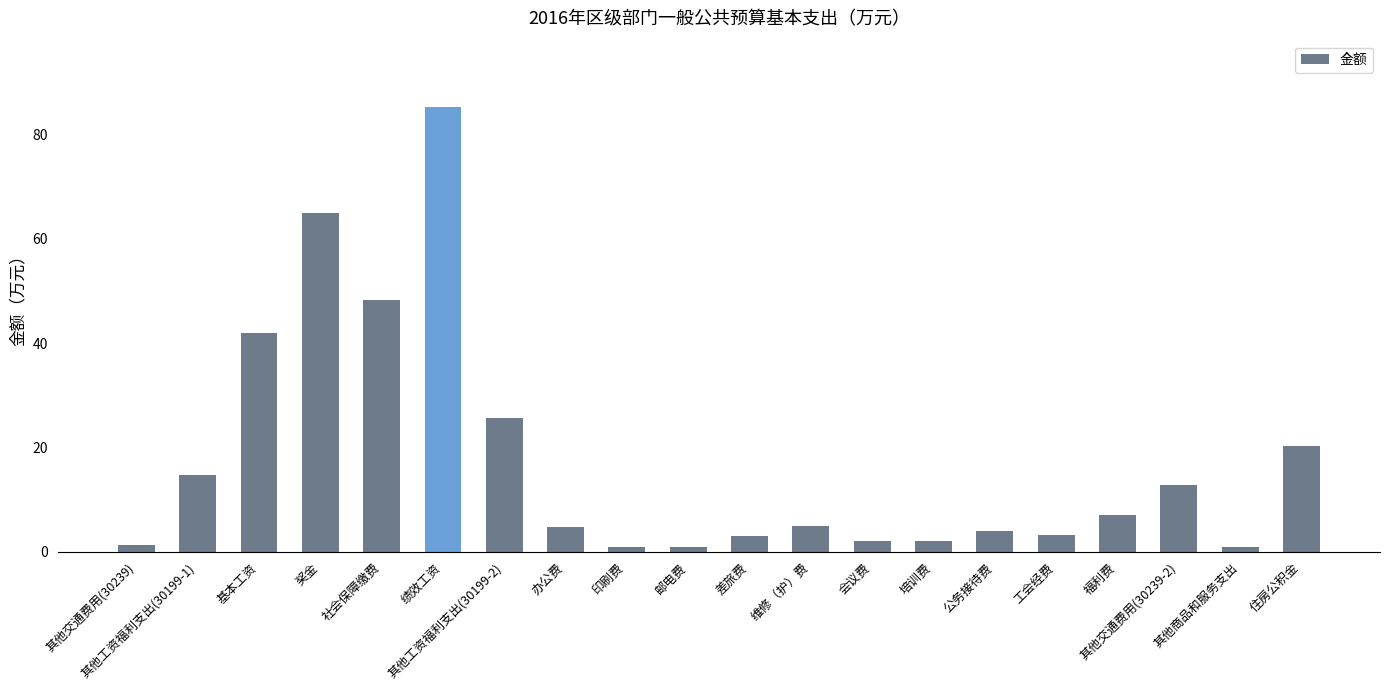

What is the change in value from 培训费 to 公务接待费?

+2.0